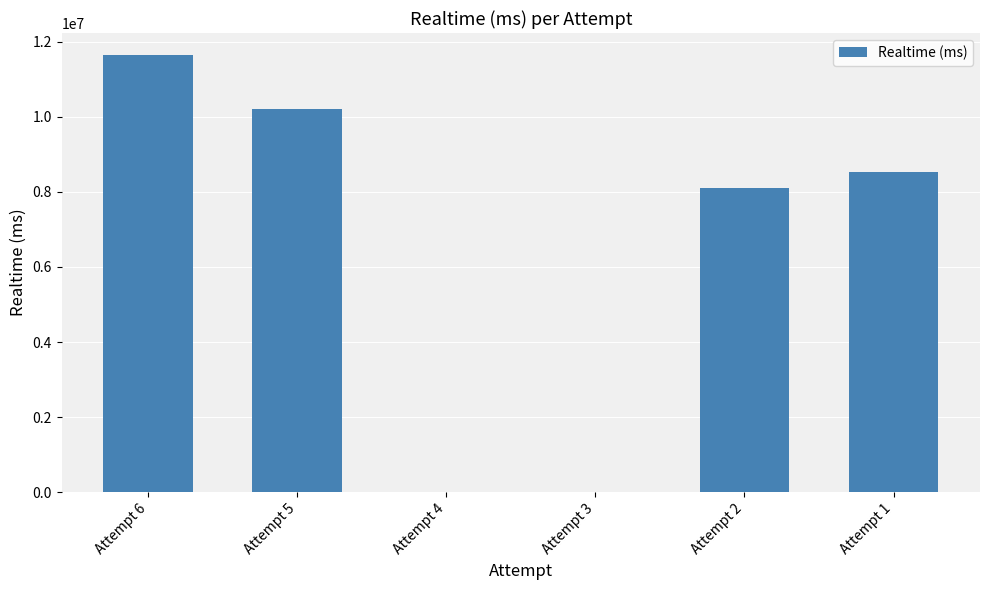

Read the value at Attempt 2, to the nearest 10.

8093990